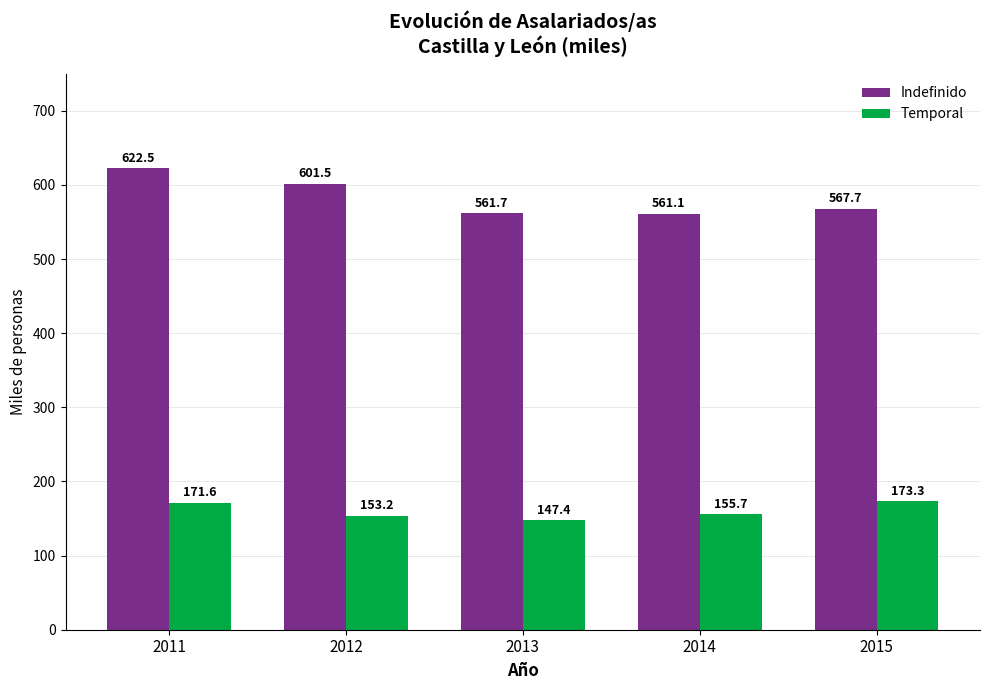

How many bars are there in total?

10